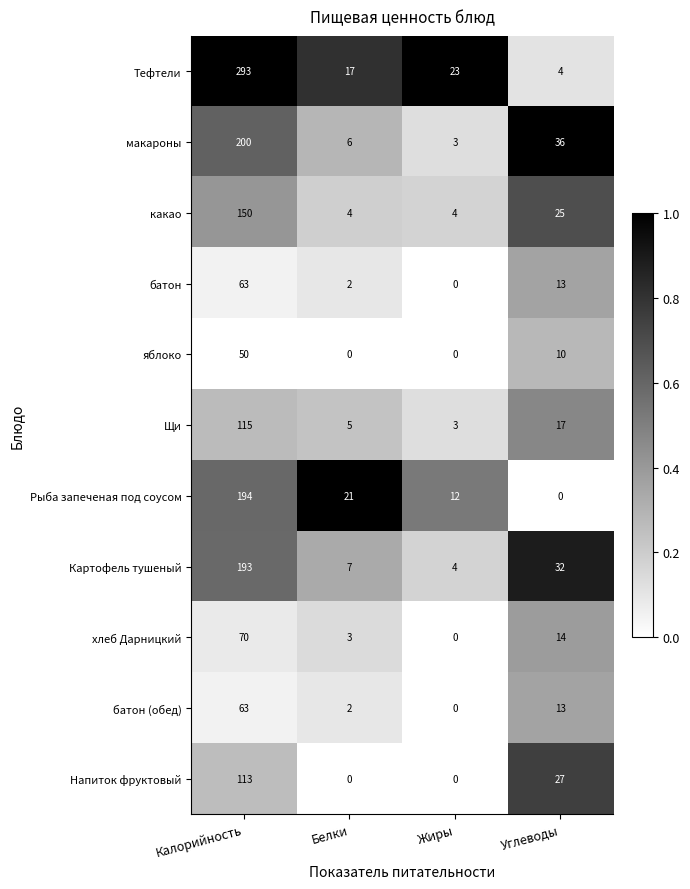

True or false: батон has a value of 13 at Углеводы.

True